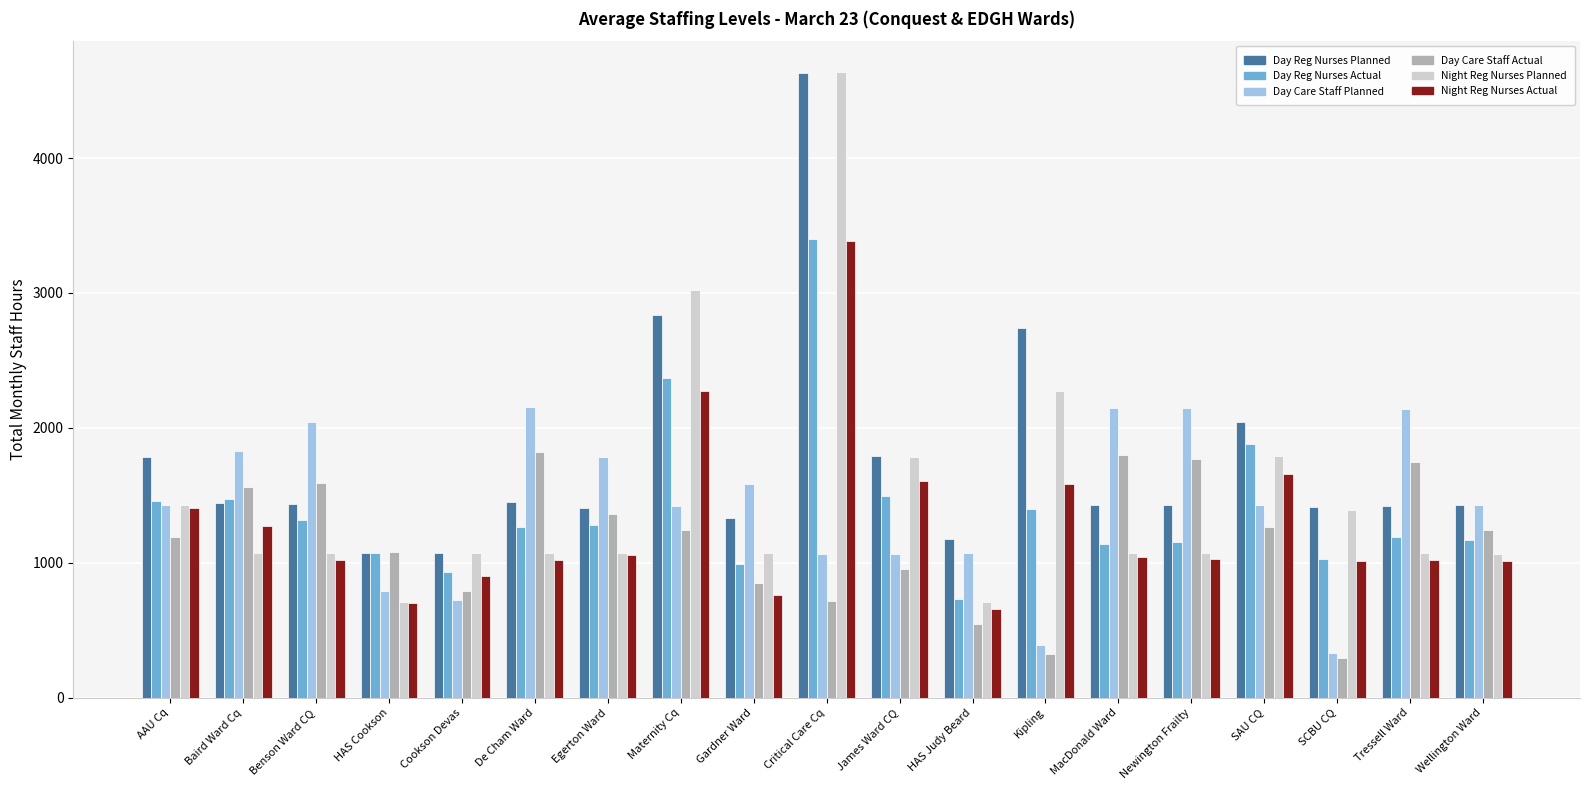

At which category is the sum across all series the highest?

Critical Care Cq